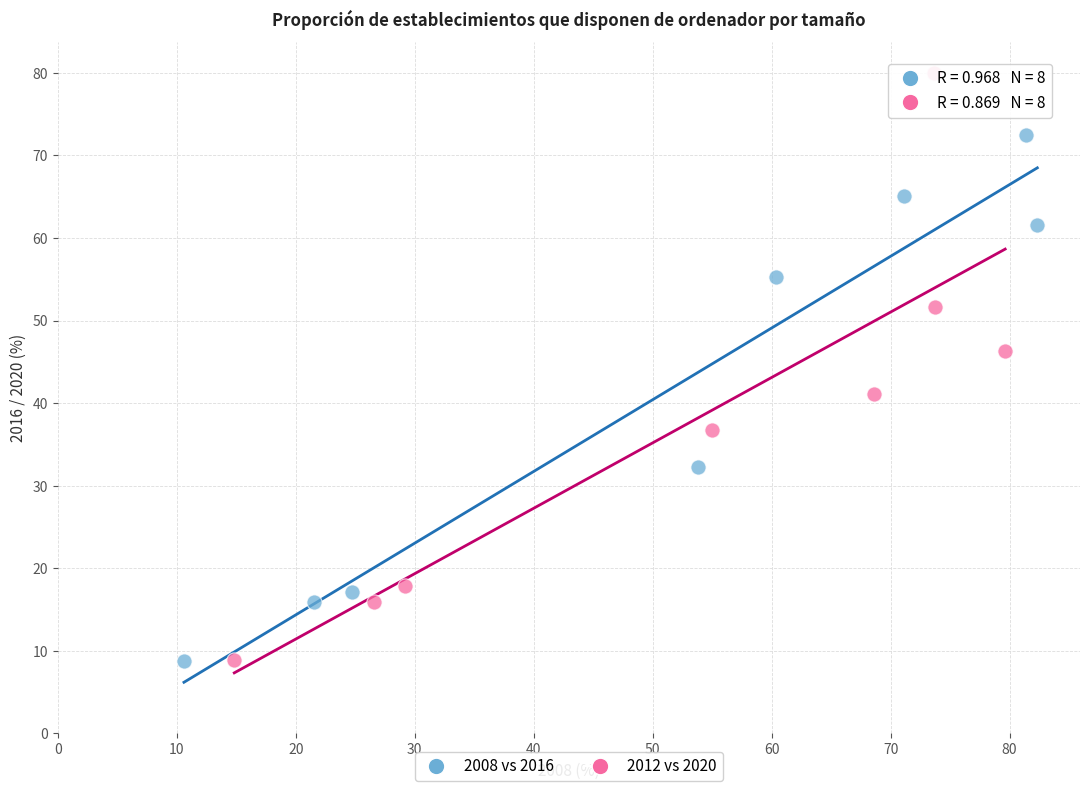

Which series reaches the maximum Y coordinate?

2012 vs 2020